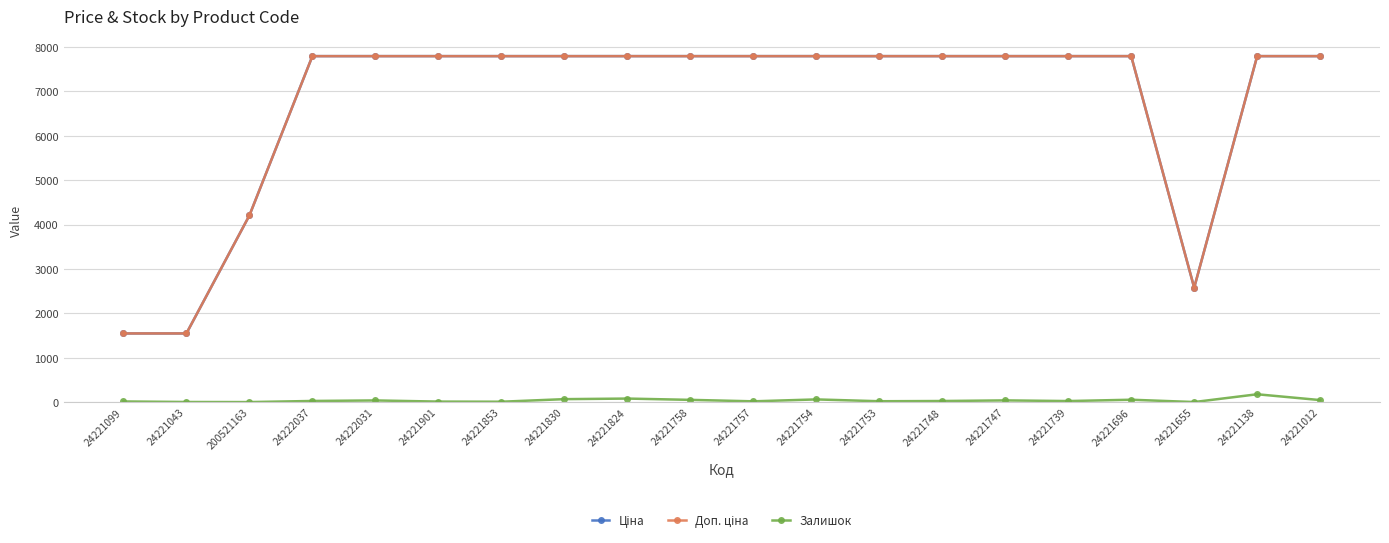

The Залишок series shows 10.0 at 24221853. True or false?

True